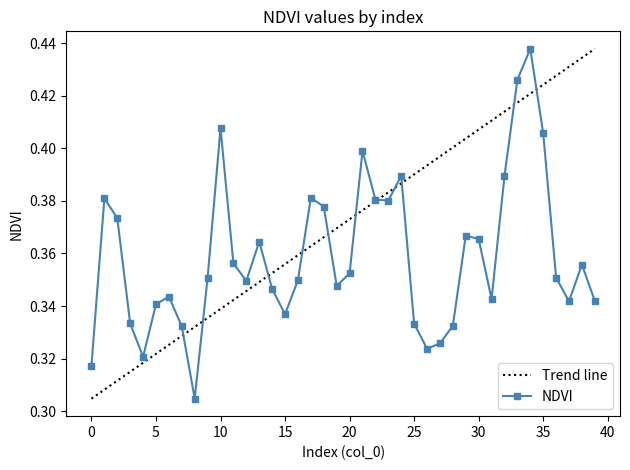

Does the chart display data point markers on the line(s)?

Yes